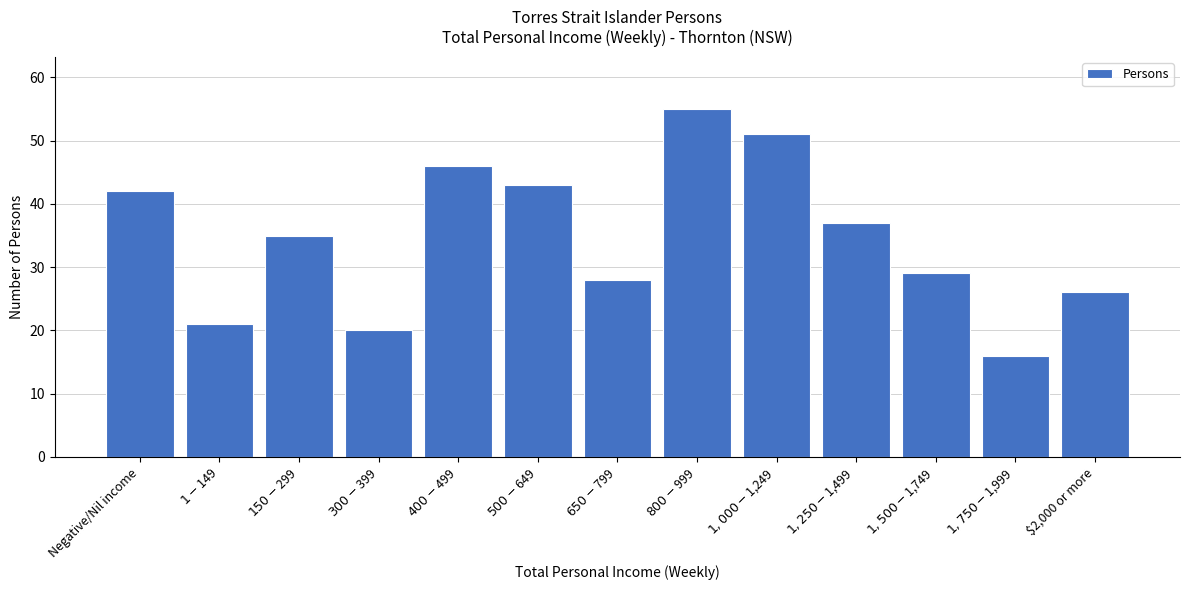

Reading left to right, extract all data points from this chart.

42	21	35	20	46	43	28	55	51	37	29	16	26